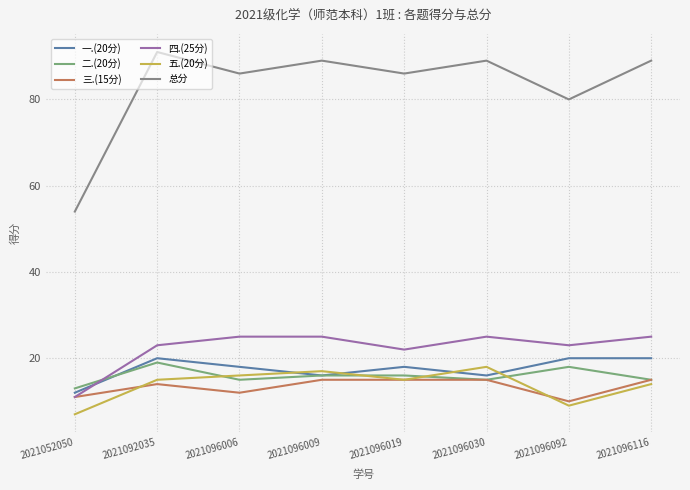

Reading left to right, transcribe all the data shown in this chart.

一.(20分): 12	20	18	16	18	16	20	20
二.(20分): 13	19	15	16	16	15	18	15
三.(15分): 11	14	12	15	15	15	10	15
四.(25分): 11	23	25	25	22	25	23	25
五.(20分): 7	15	16	17	15	18	9	14
总分: 54	91	86	89	86	89	80	89